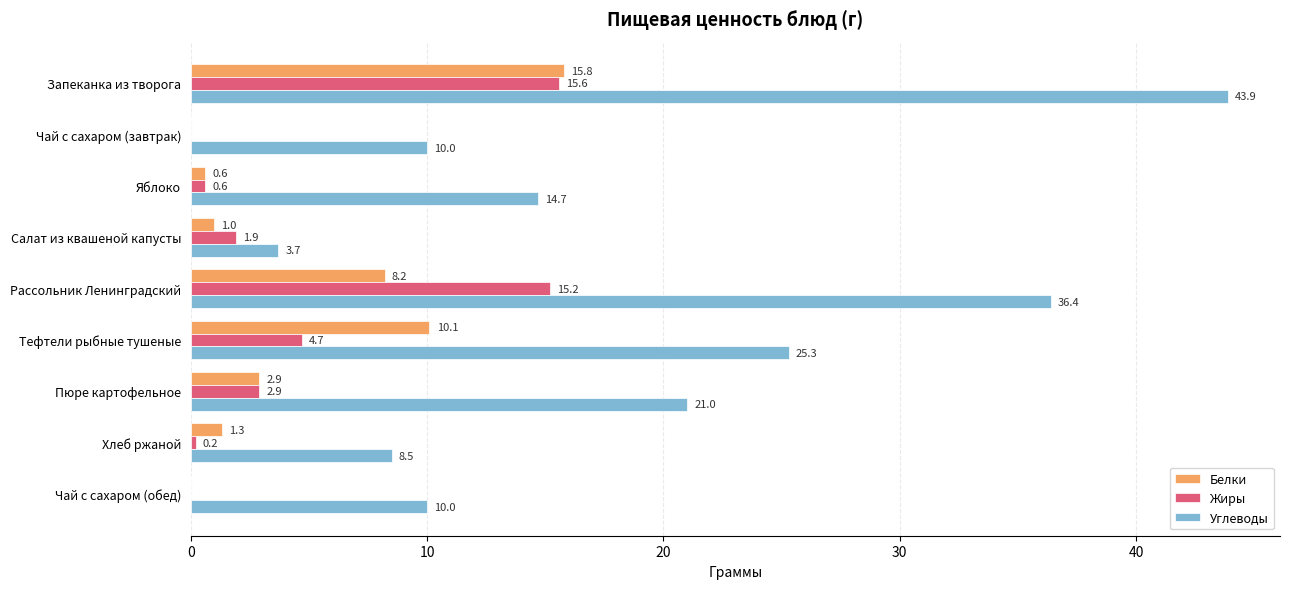

What is the sum of the Углеводы values at Пюре картофельное and Рассольник Ленинградский?

57.4